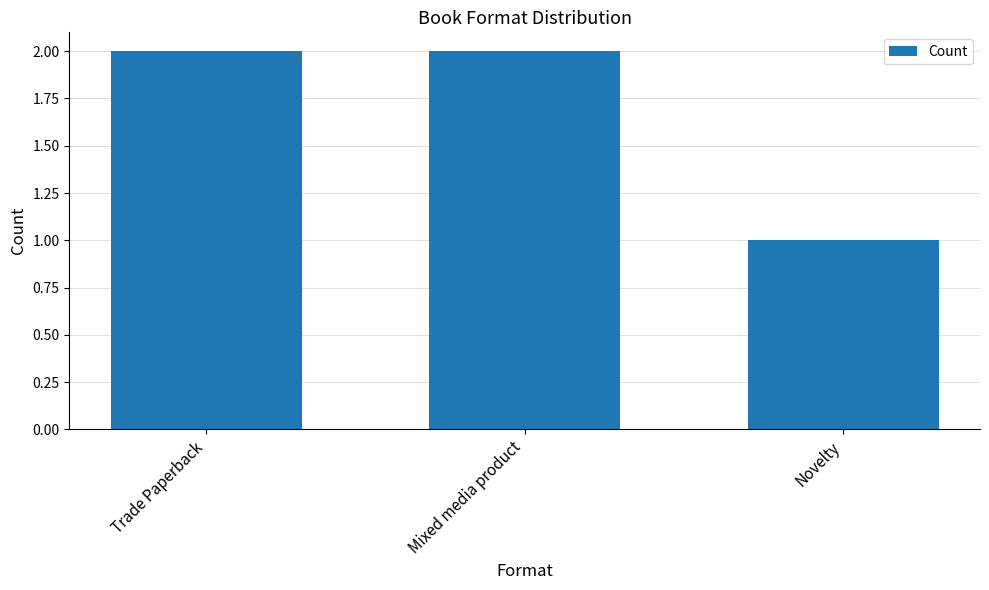

At which label is the value closest to 1?

Novelty